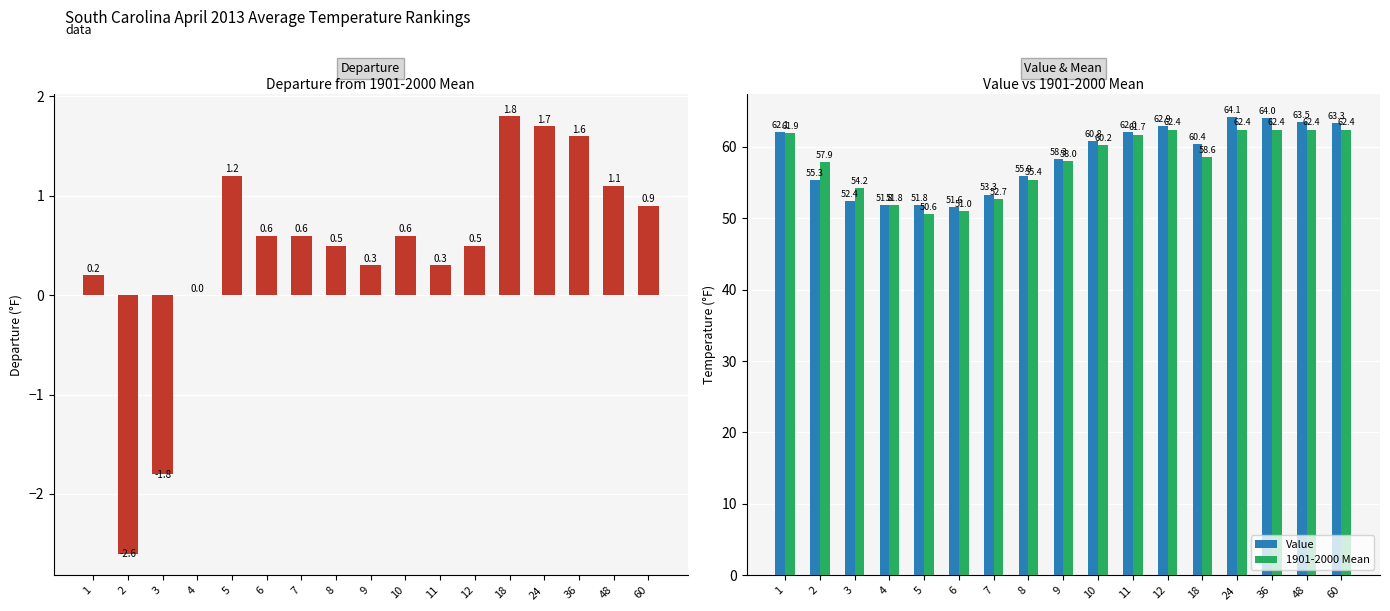

The 1901-2000 Mean series shows 82.1 at 8. True or false?

False